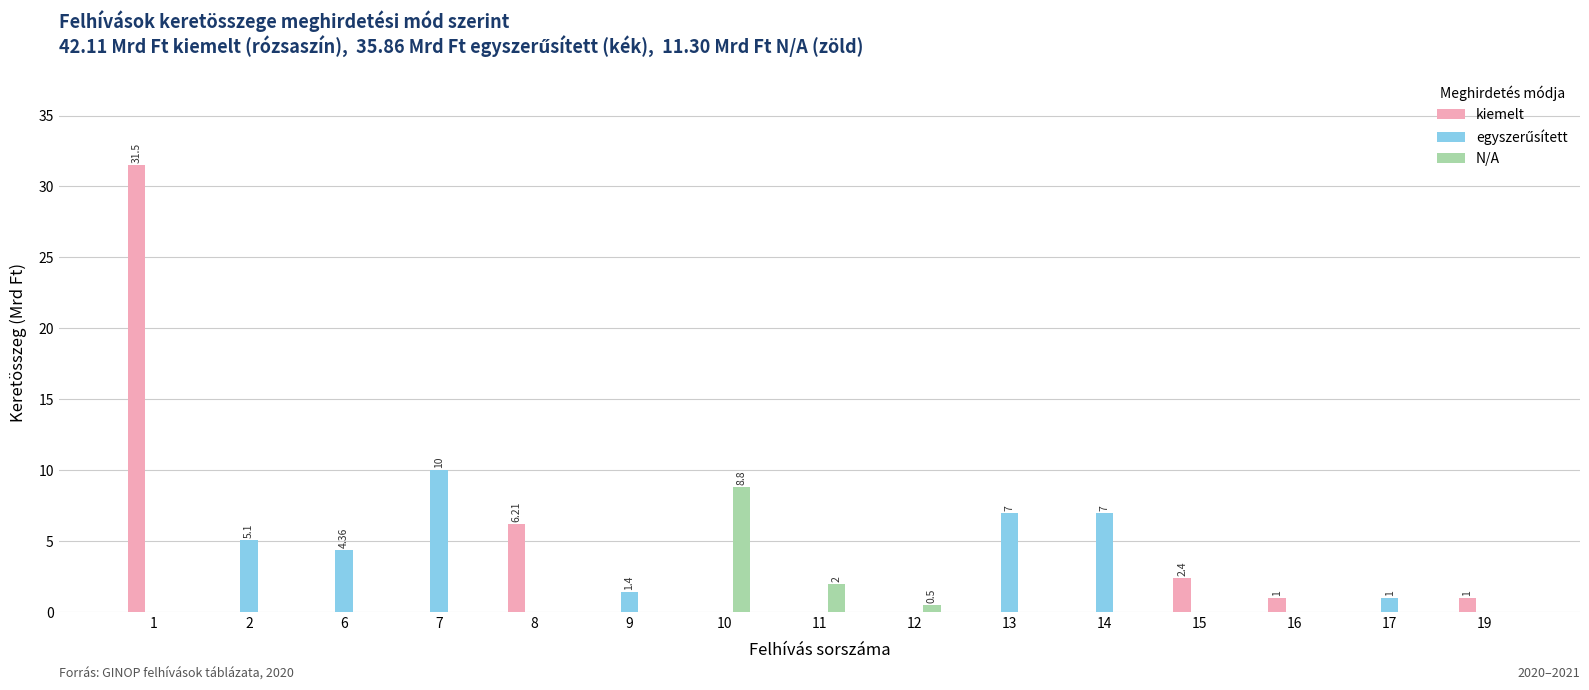

How many distinct data groups are displayed?

3